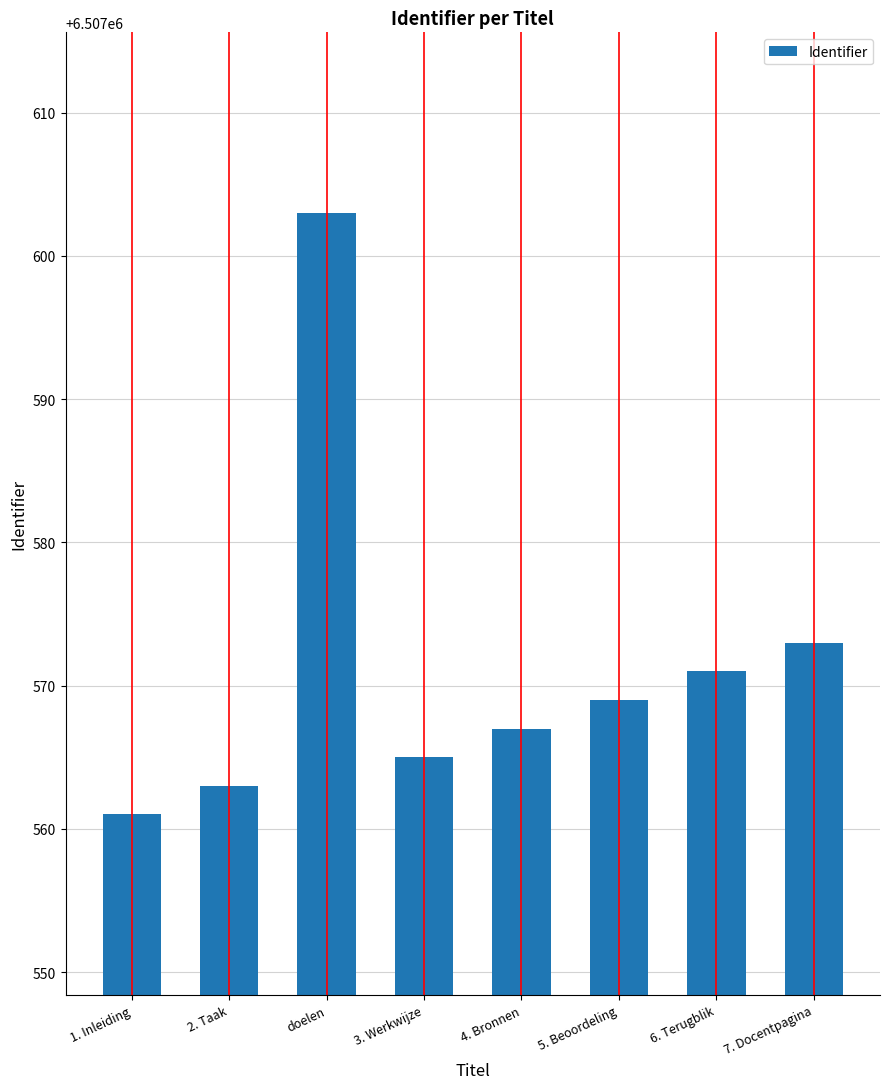

What is the change in value from 4. Bronnen to 5. Beoordeling?

+2